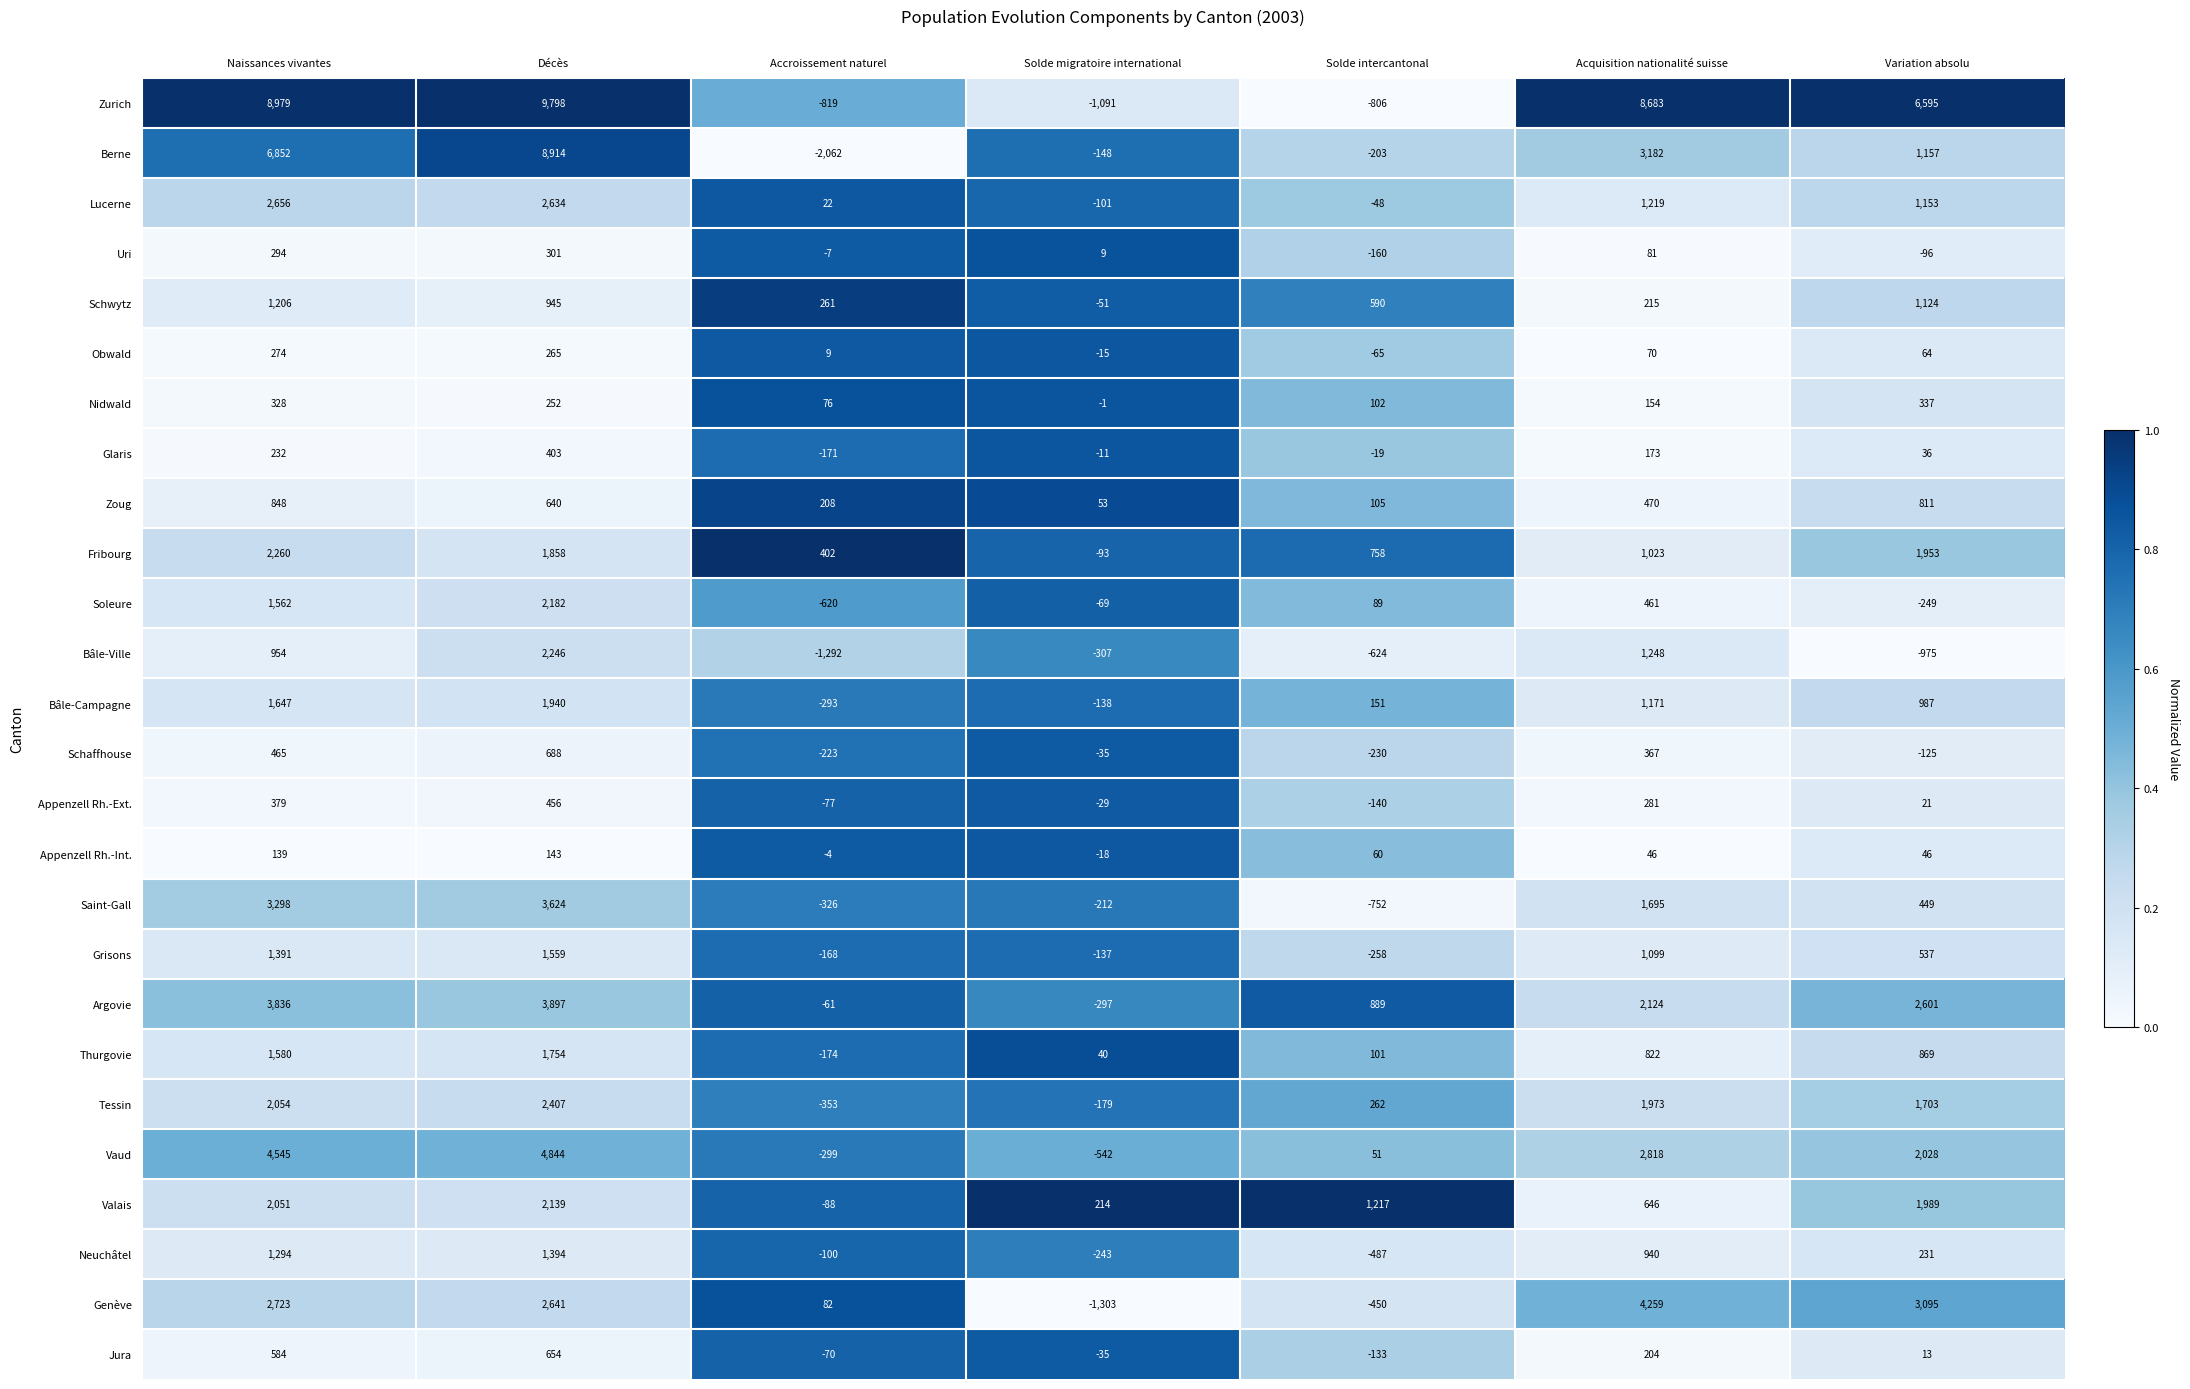

At which label does Tessin reach its minimum?

Accroissement naturel